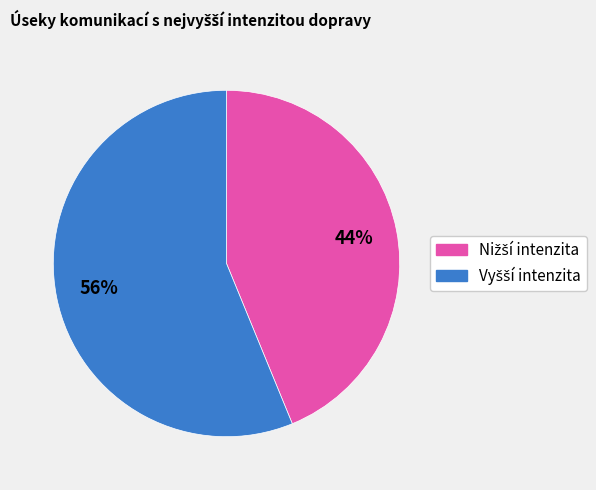

To the nearest percent, what is the average slice percentage?

50%